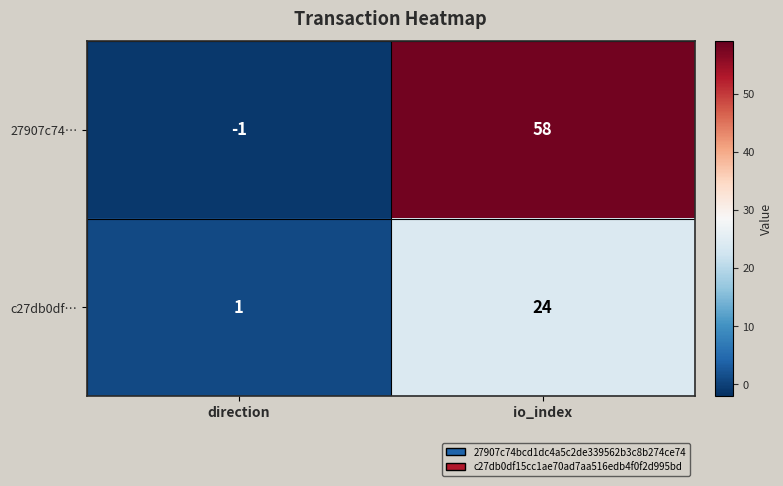

Which series has the largest total across all categories?

27907c74…